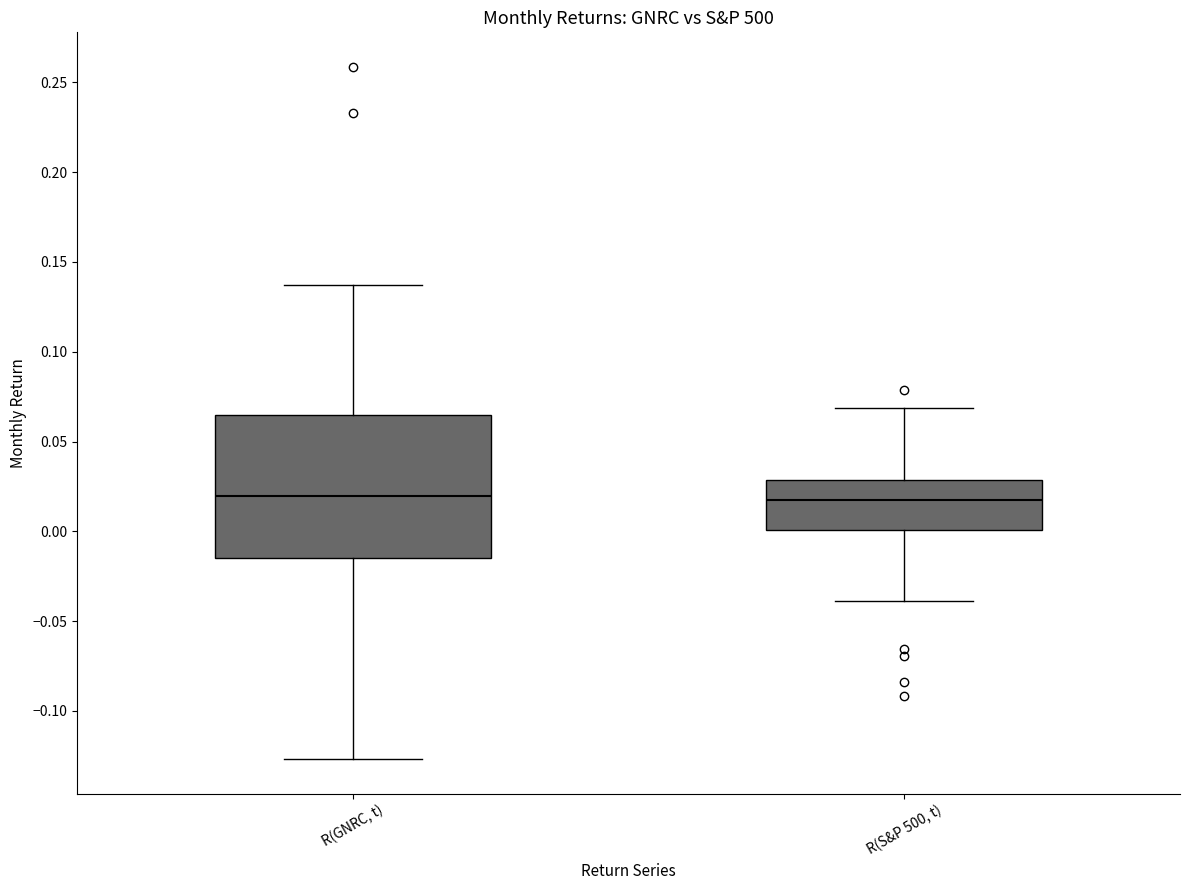

Comparing the boxes themselves (not the whiskers), which one is the tallest?

R(GNRC, t)